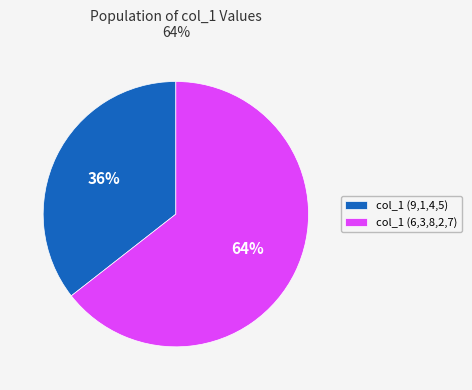

Is the sum of col_1 (6,3,8,2,7) and col_1 (9,1,4,5) greater than half?

Yes